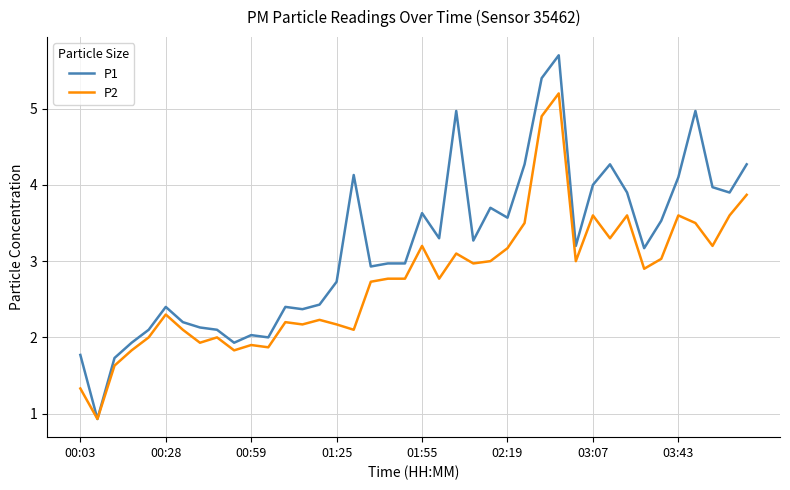

True or false: P2 has more than 0 points higher than both neighbors.

True